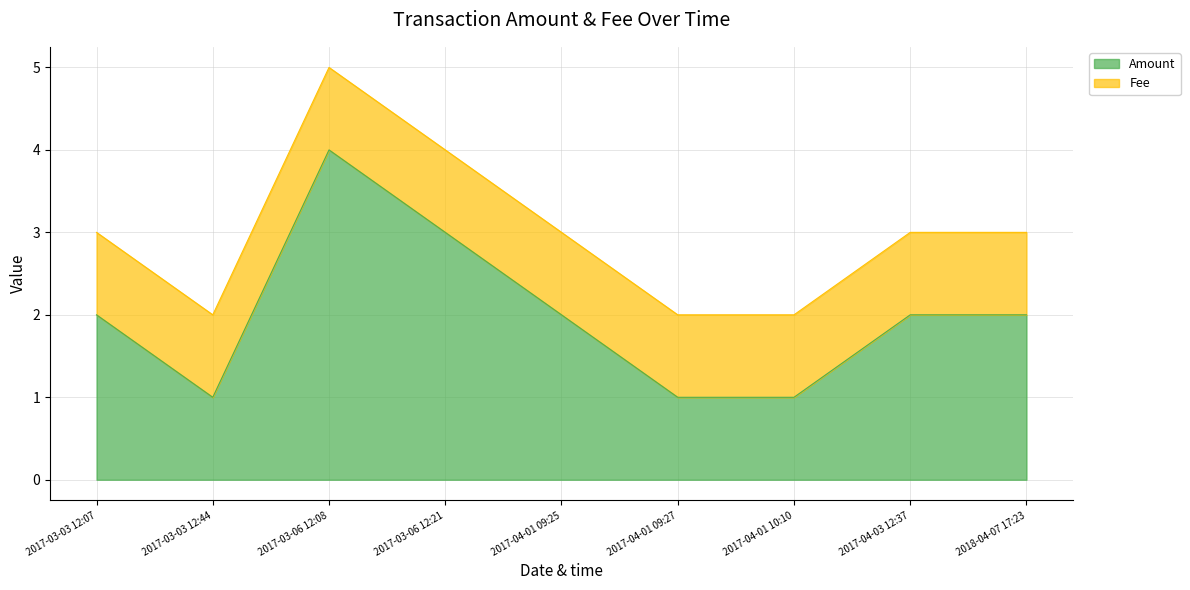

At which category does the chart reach its minimum across all series?

2017-03-03 12:44